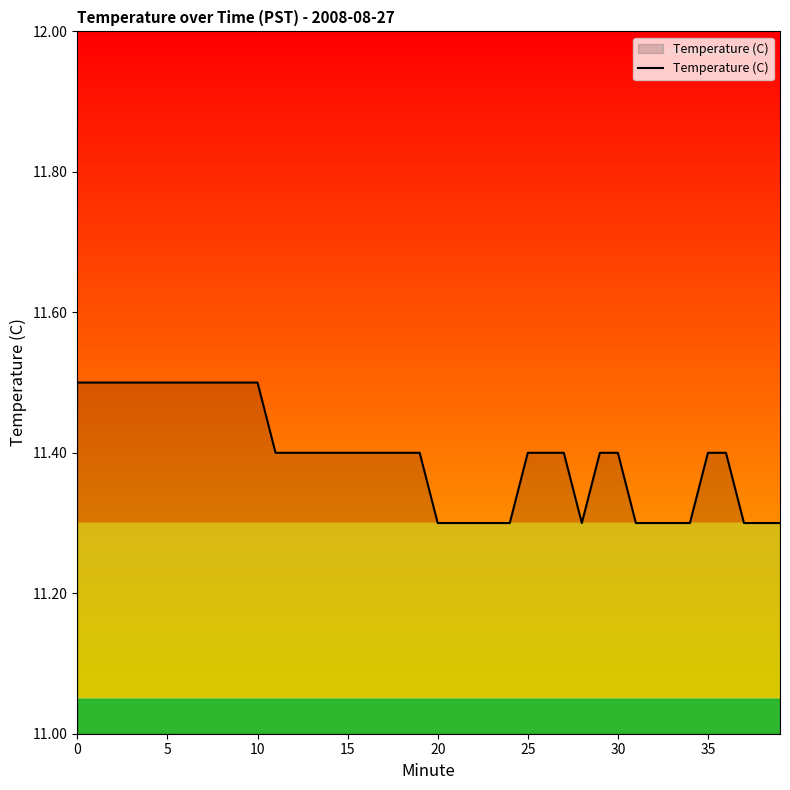

Reading right to left, extract all data points from this chart.

11.3	11.3	11.3	11.4	11.4	11.3	11.3	11.3	11.3	11.4	11.4	11.3	11.4	11.4	11.4	11.3	11.3	11.3	11.3	11.3	11.4	11.4	11.4	11.4	11.4	11.4	11.4	11.4	11.4	11.5	11.5	11.5	11.5	11.5	11.5	11.5	11.5	11.5	11.5	11.5